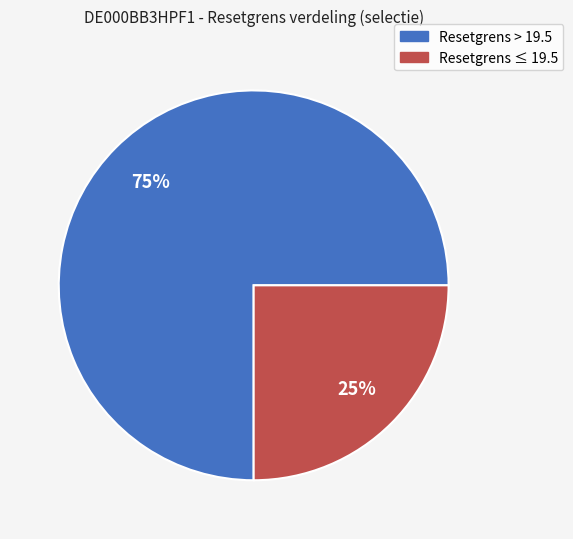

To the nearest percent, what is the average slice percentage?

50%